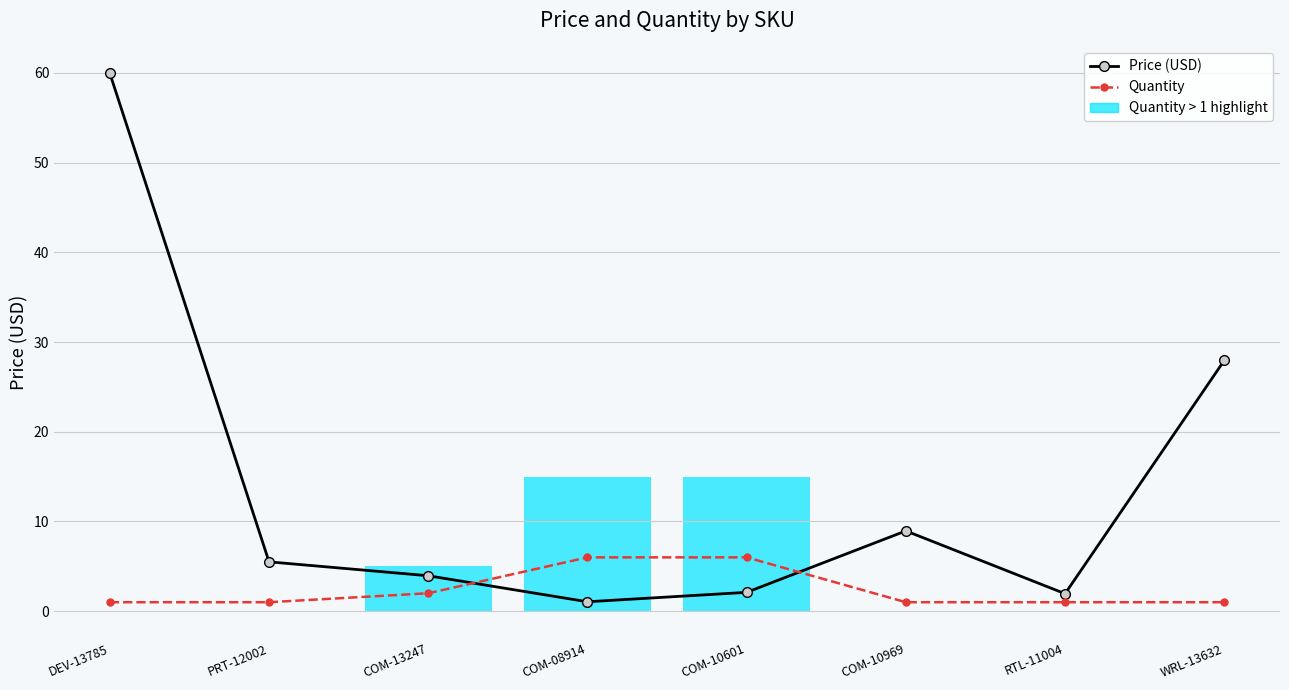

What is the sum of the Price (USD) values at COM-13247 and COM-08914?

5.0